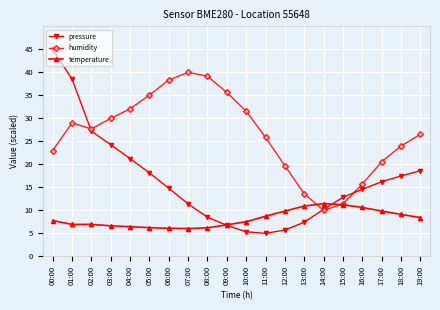

True or false: pressure has a value of 18.2 at 02:00.

False